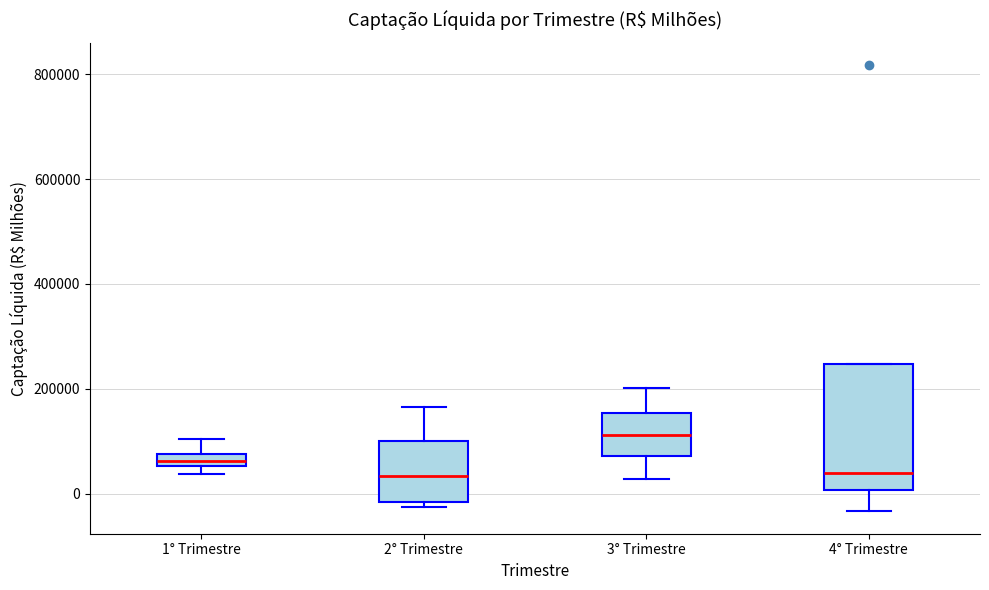

Where is the upper edge of the box for 2° Trimestre on the y-axis? The values are not printed on the chart, so give them approximately, as read against the axis.

100000